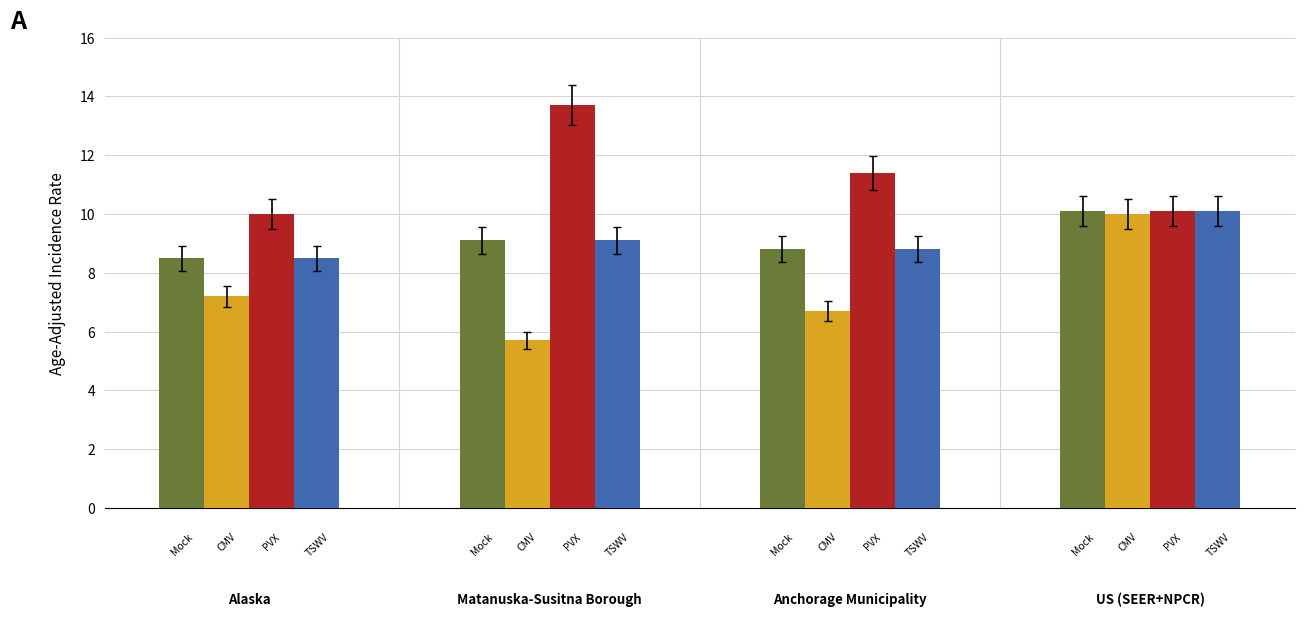

What is the minimum value shown in the chart?

5.7